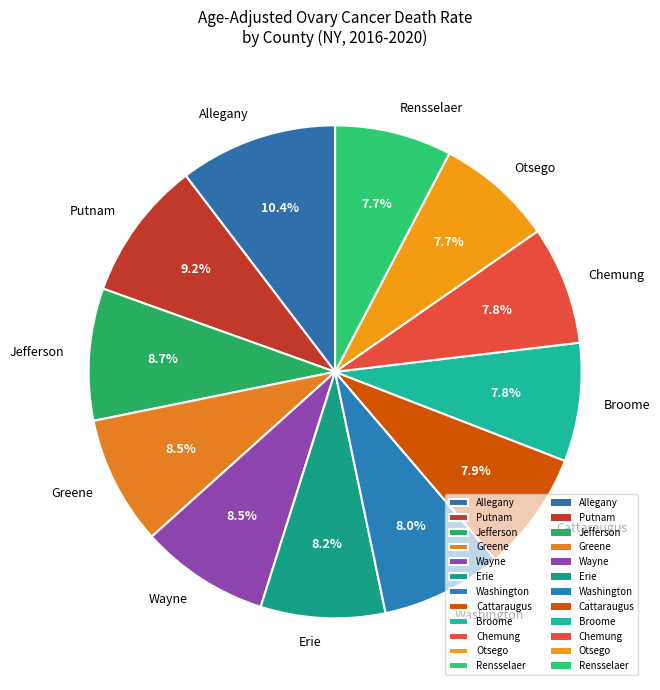

What is the ratio of the value at Jefferson to the value at Erie?

1.1